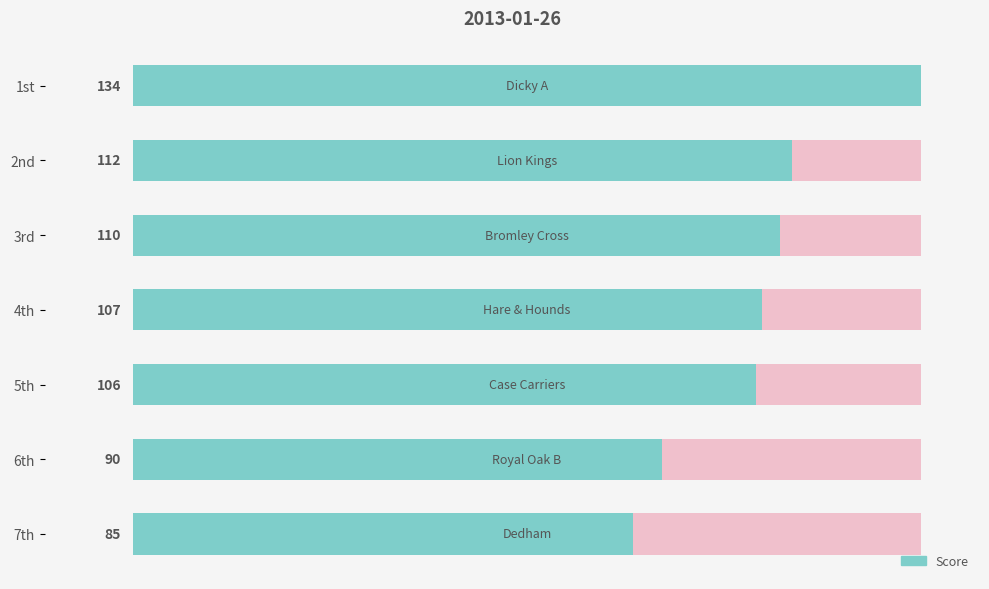

Approximately how many times larger is the value at 7th compared to 5th?

0.8